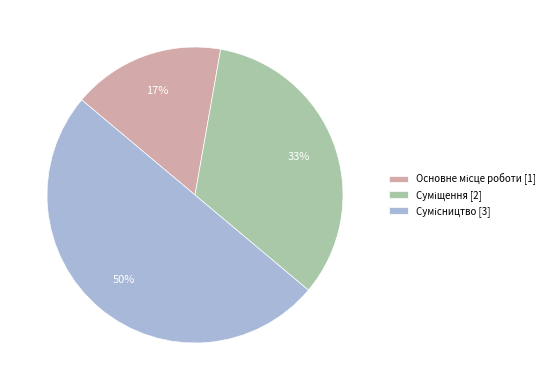

To the nearest percent, what is the average slice percentage?

33%